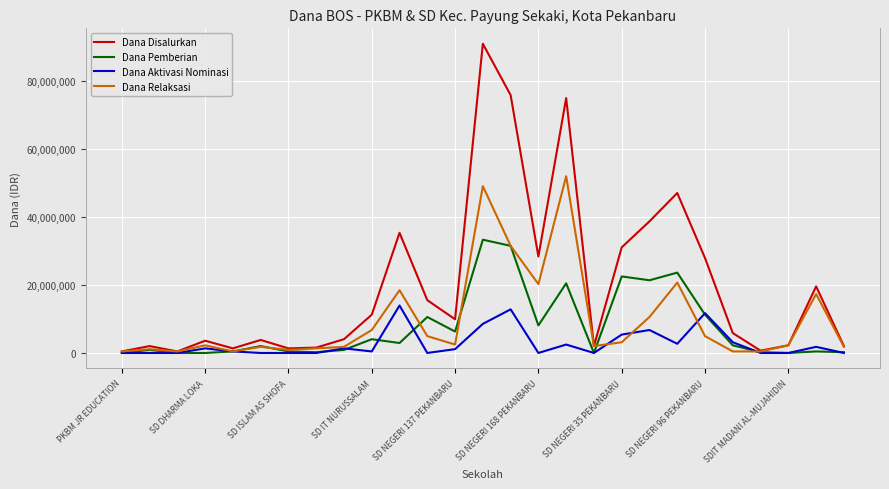

Which series has the largest total across all categories?

Dana Disalurkan